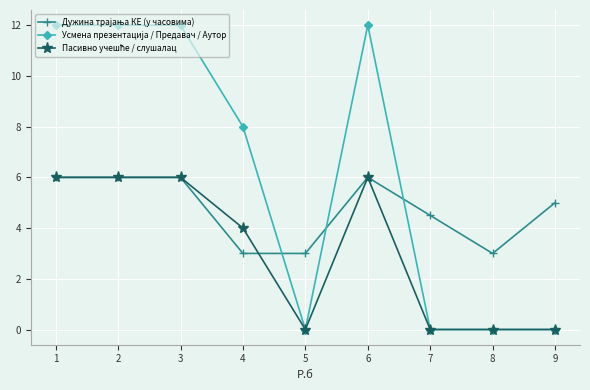

What is the spread (max minus min) of values at 5?

3.0